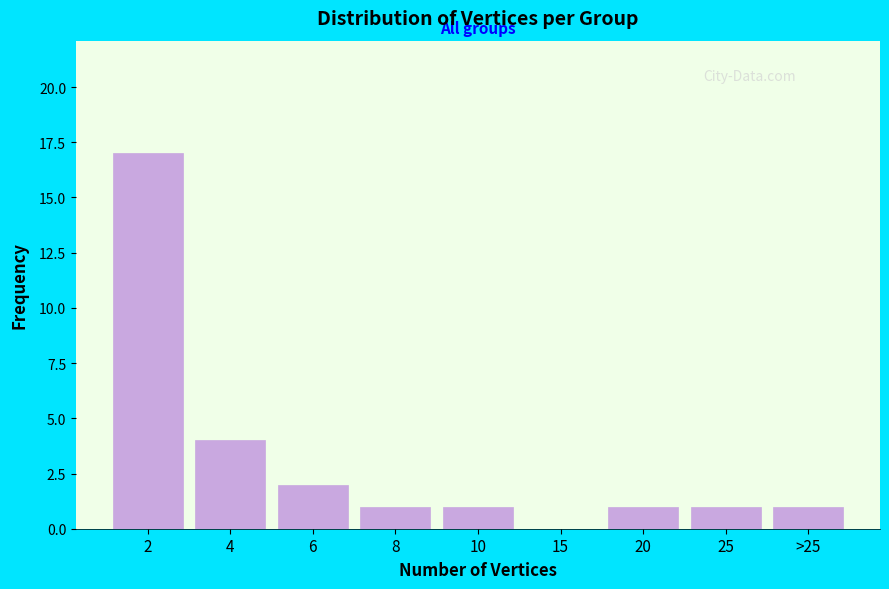

Reading right to left, extract all data points from this chart.

>25=1	25=1	20=1	15=0	10=1	8=1	6=2	4=4	2=17